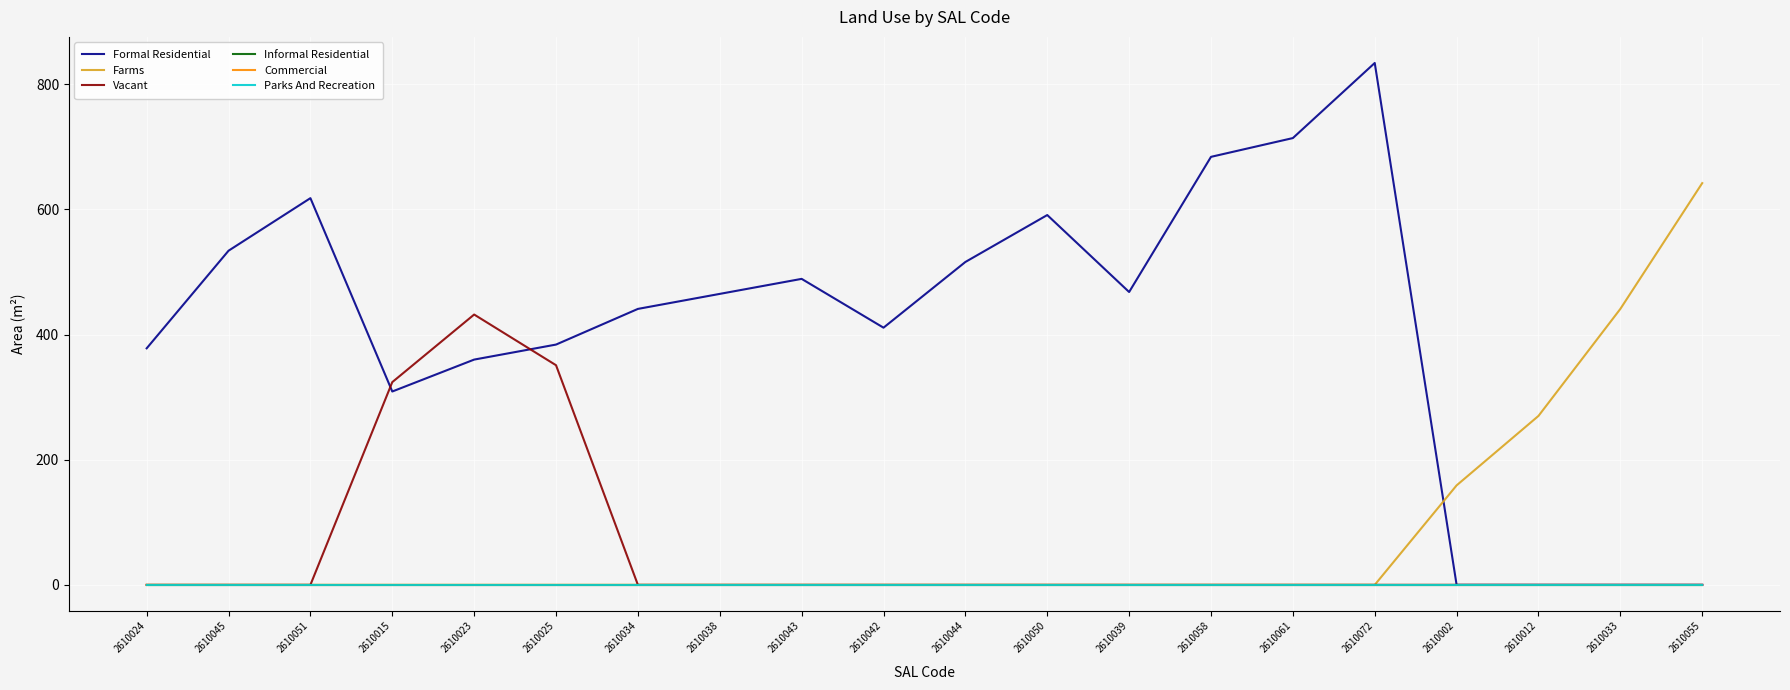

Rank the series by their maximum value, from highest to lowest.

Formal Residential, Farms, Vacant, Informal Residential, Commercial, Parks And Recreation